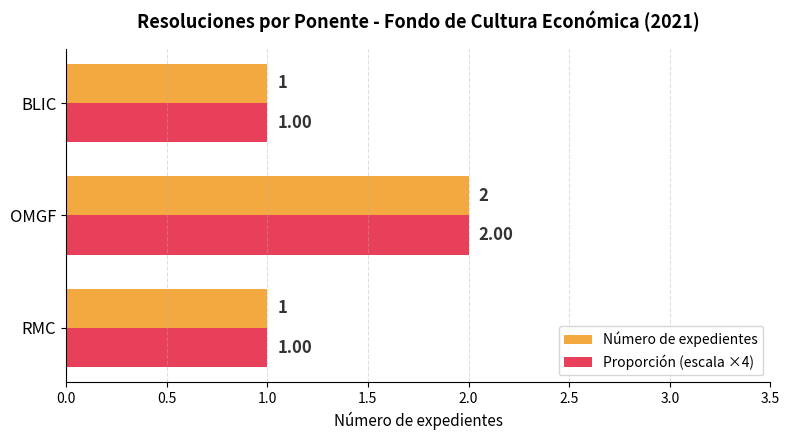

What is the sum of the Proporción (escala ×4) values at RMC and OMGF?

3